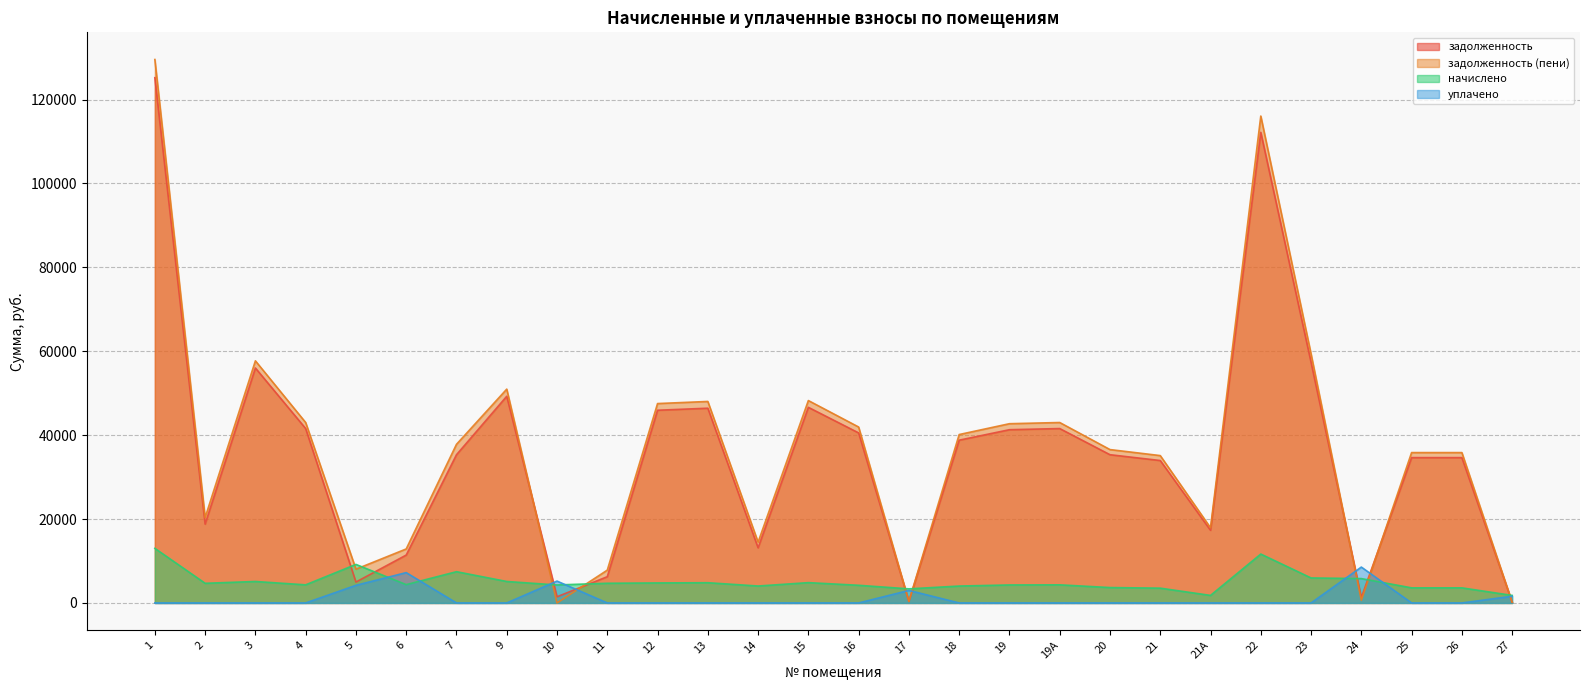

What is the approximate value of задолженность at 26?

34644.0